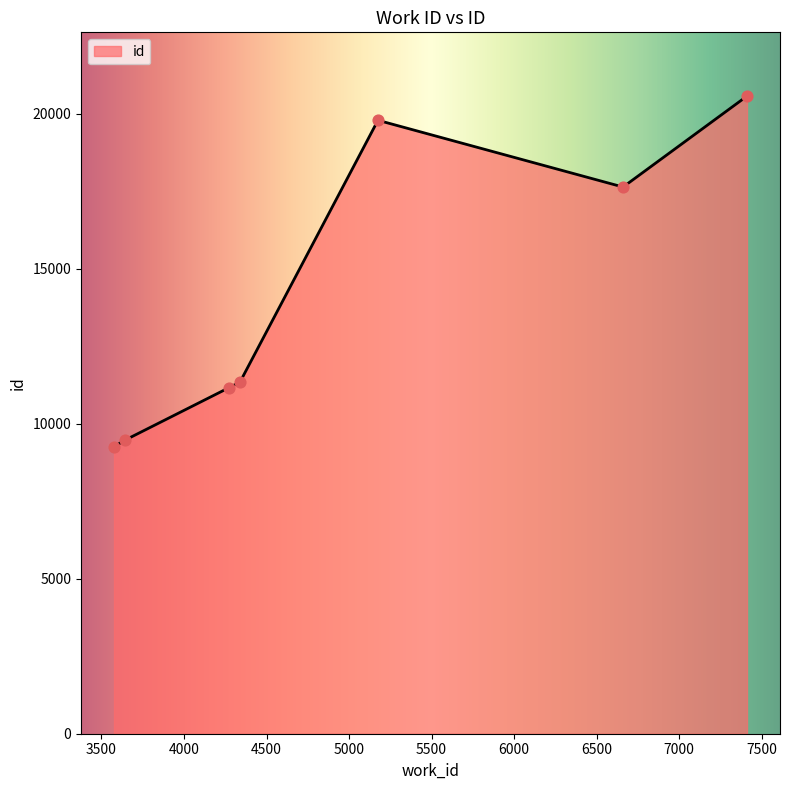

What is the difference between the maximum and minimum values?

11310